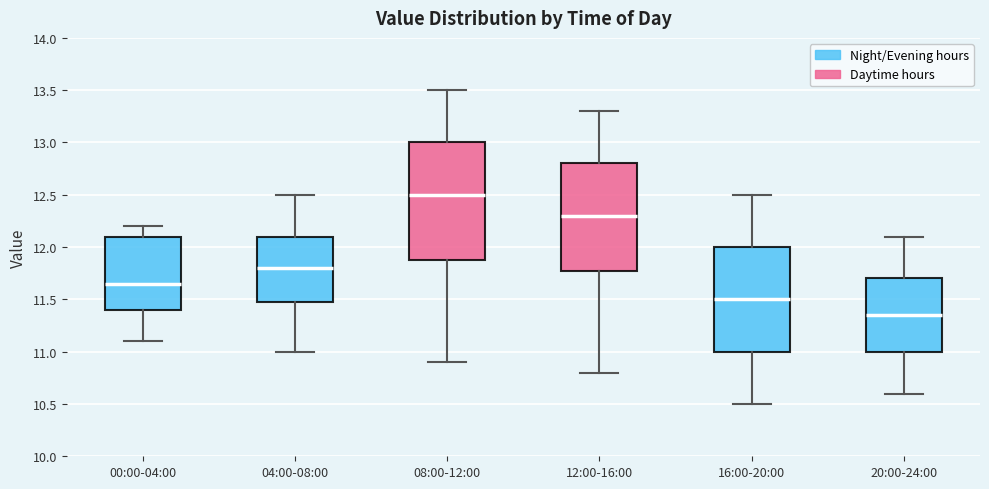

Where does the median line of the box for 08:00-12:00 sit on the y-axis? The values are not printed on the chart, so give them approximately, as read against the axis.

12.50